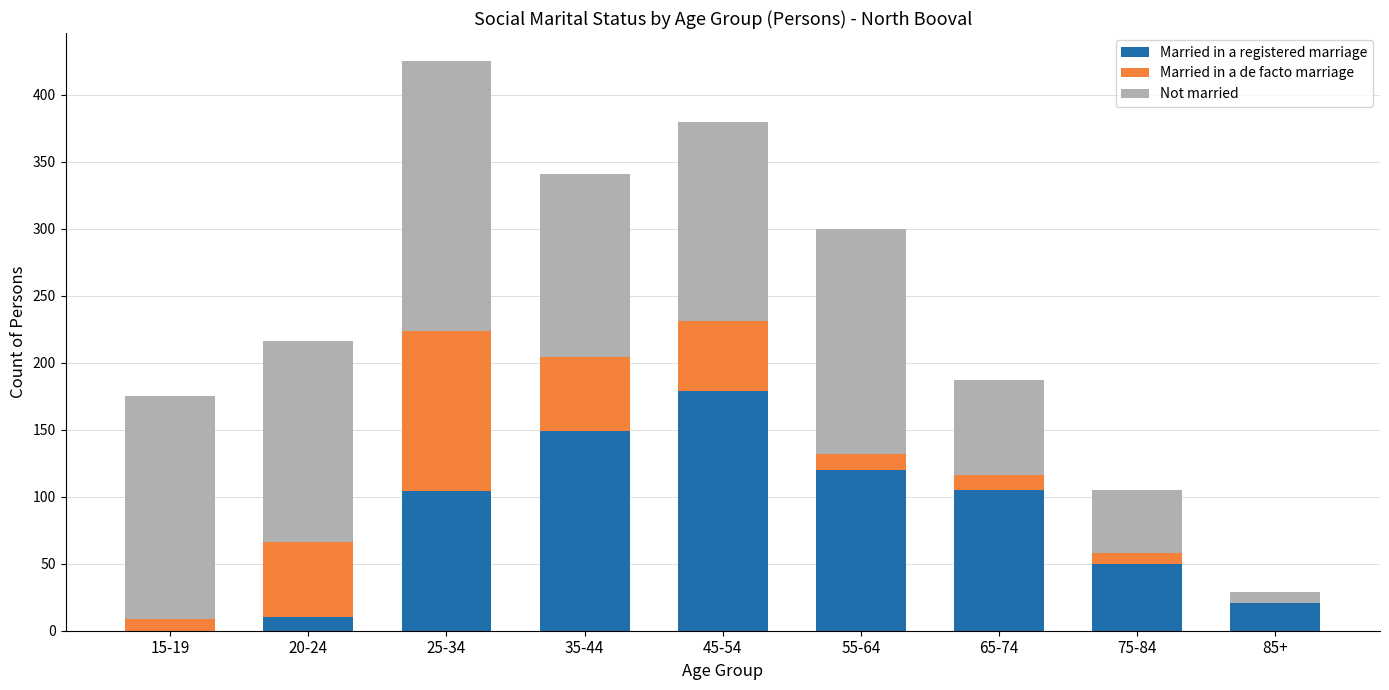

At which category is the sum across all series the highest?

25-34